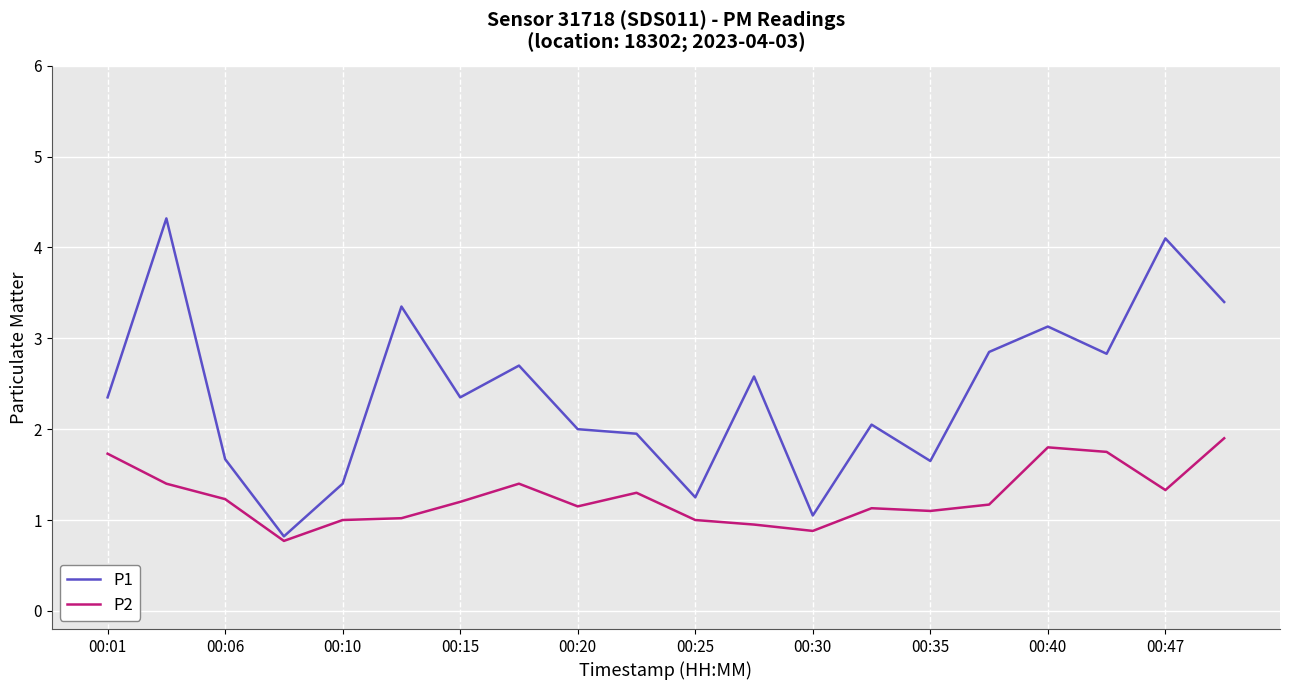

Which series has the widest spread of values?

P1